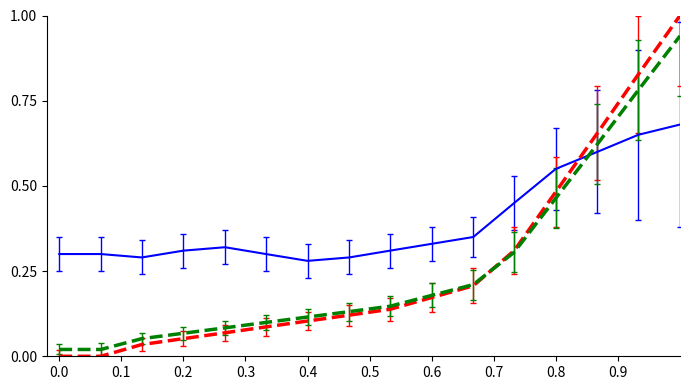

What is the greatest value displayed?

1.0